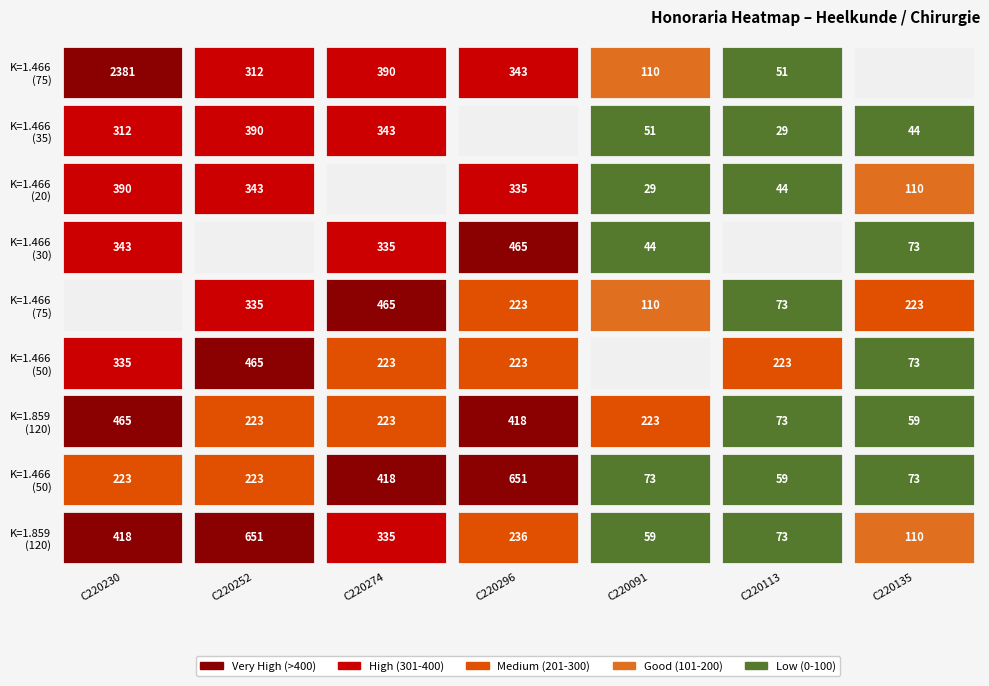

The value of K=1.466235 at 3 is 44.0. True or false?

True